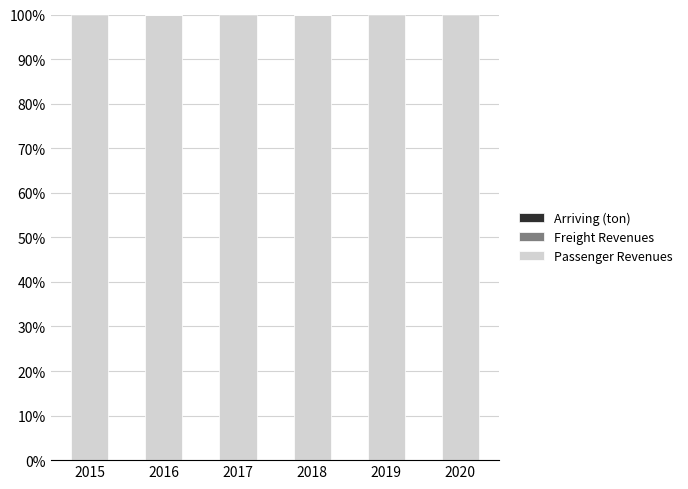

What is the sum of all Passenger Revenues values?

599.5